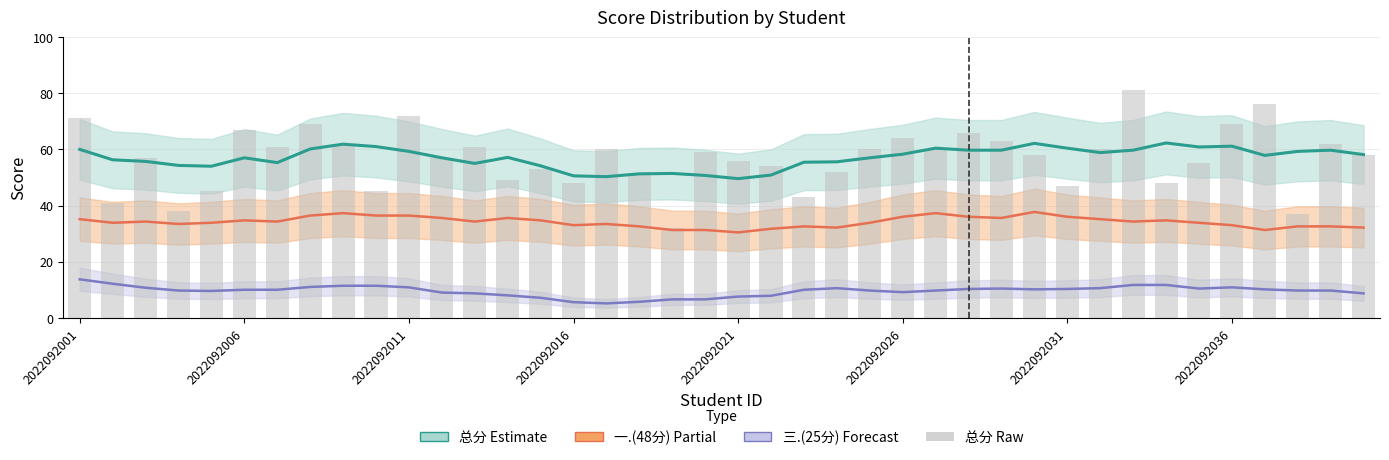

The 总分 (Raw) series shows 77.9 at 39. True or false?

False